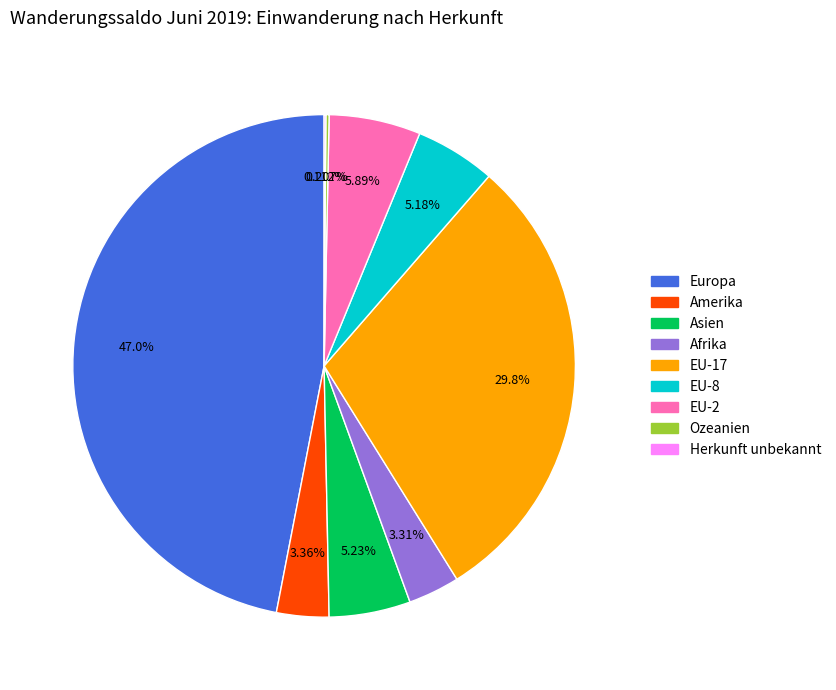

Is it true that Europa is 47% of the pie?

True